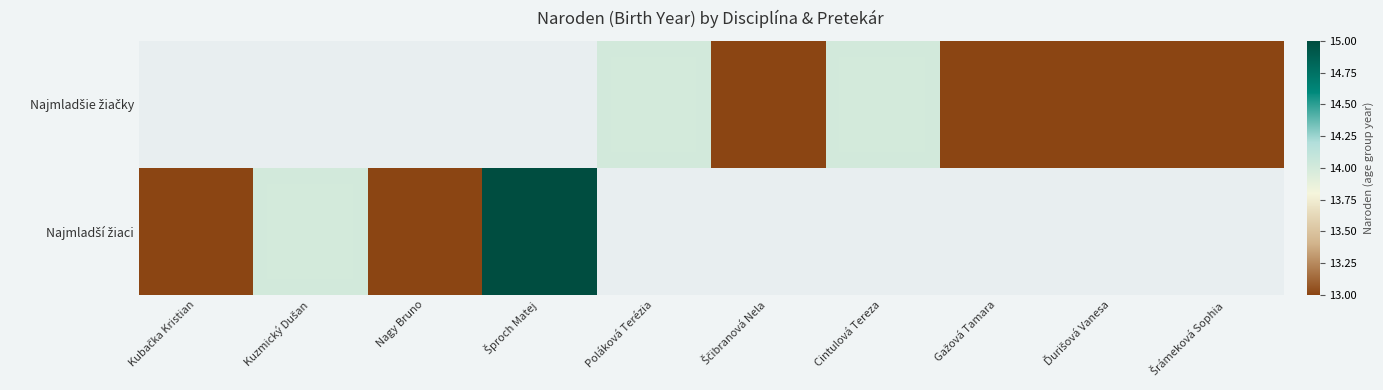

What is the lowest value of the Najmladší žiaci series?

13.0